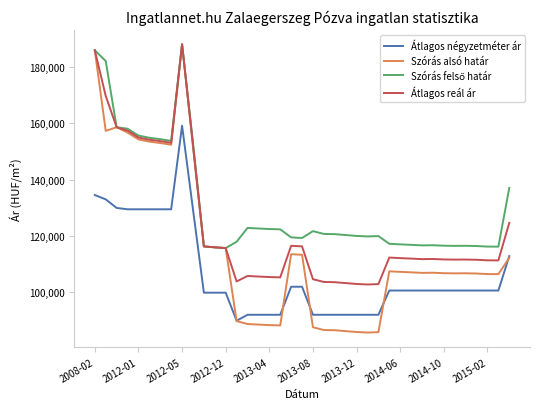

Which series has the widest spread of values?

Szórás alsó határ